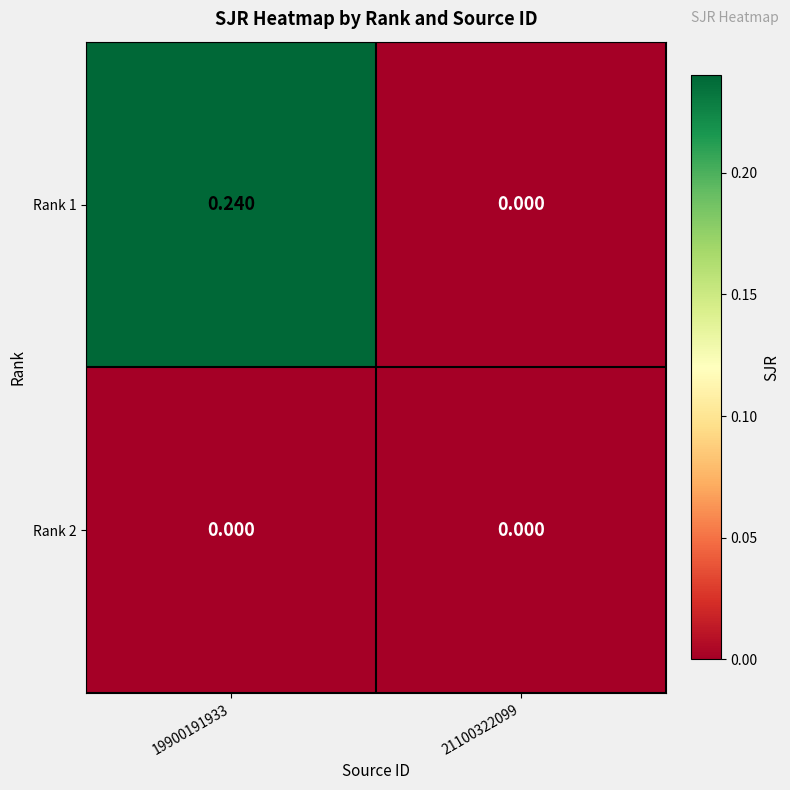

At 19900191933, list the series in order from largest to smallest.

Rank 1, Rank 2